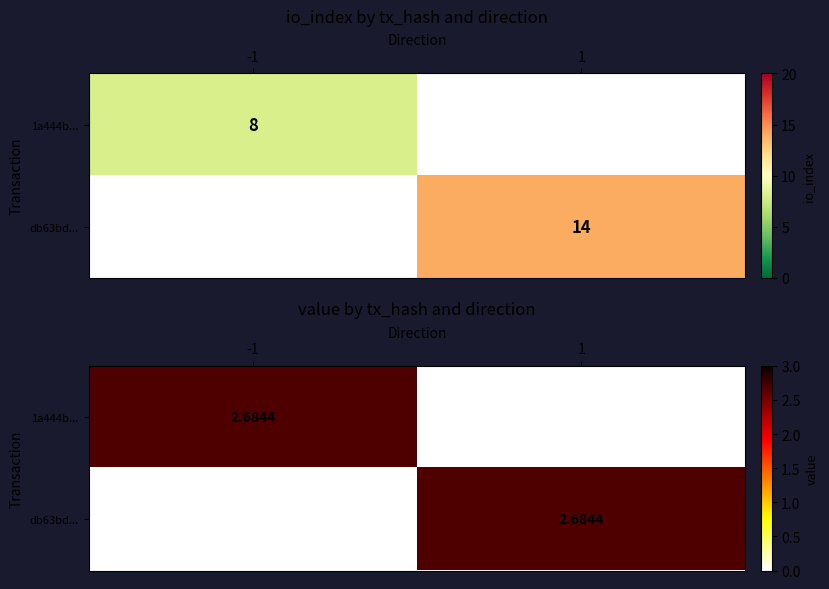

What is the sum of the db63bd4b3c30d0e45b741dca2c21a7a7208e373 values at 1 and 0?

15